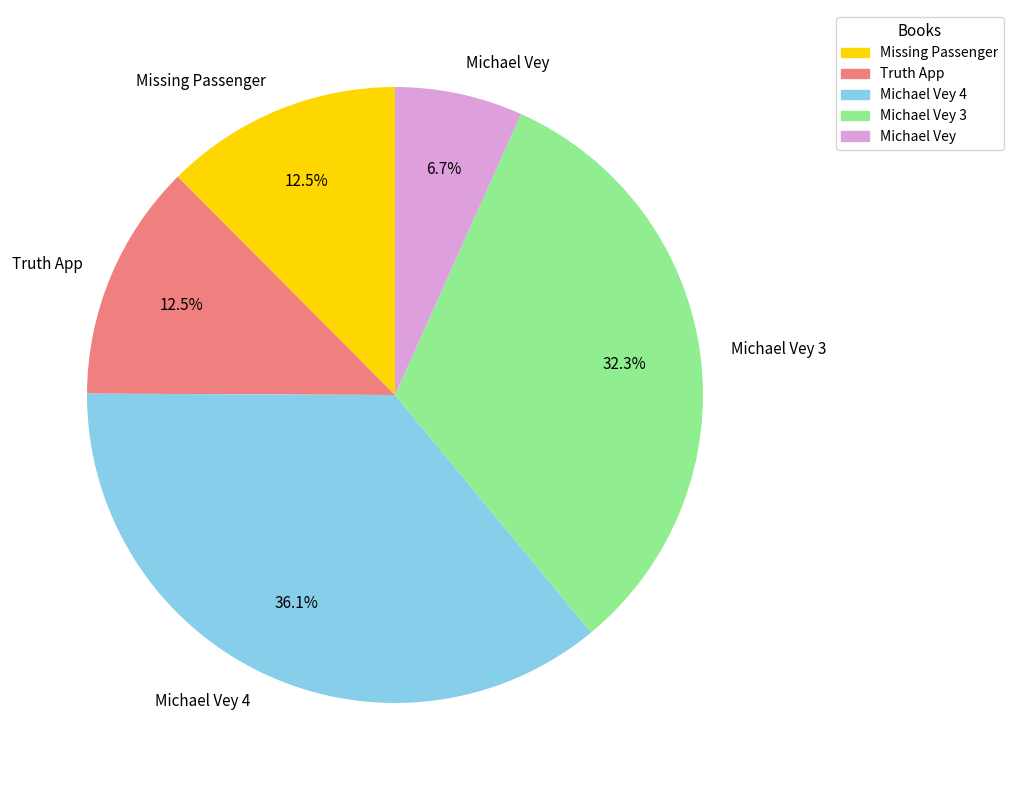

Which has a higher value, Michael Vey 3 or Michael Vey 4?

Michael Vey 4